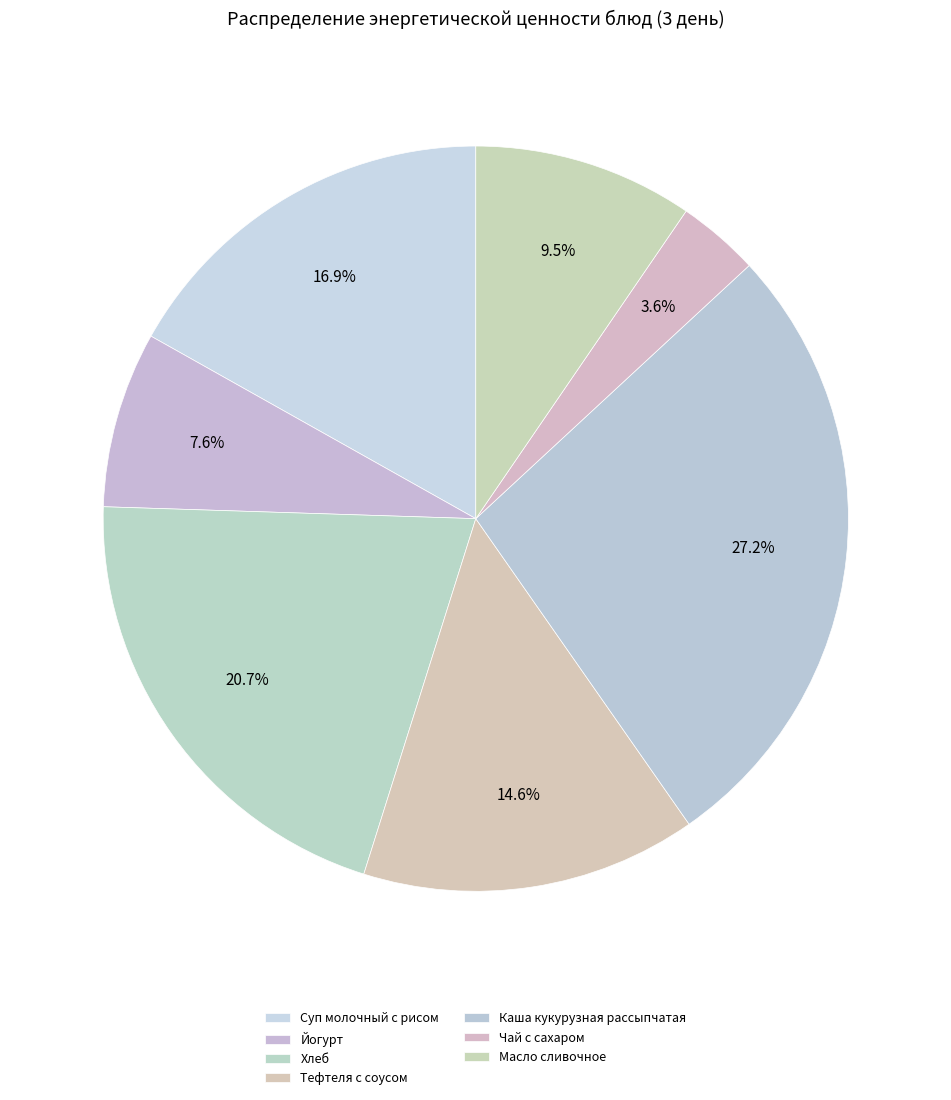

How many slices are in this pie chart?

7